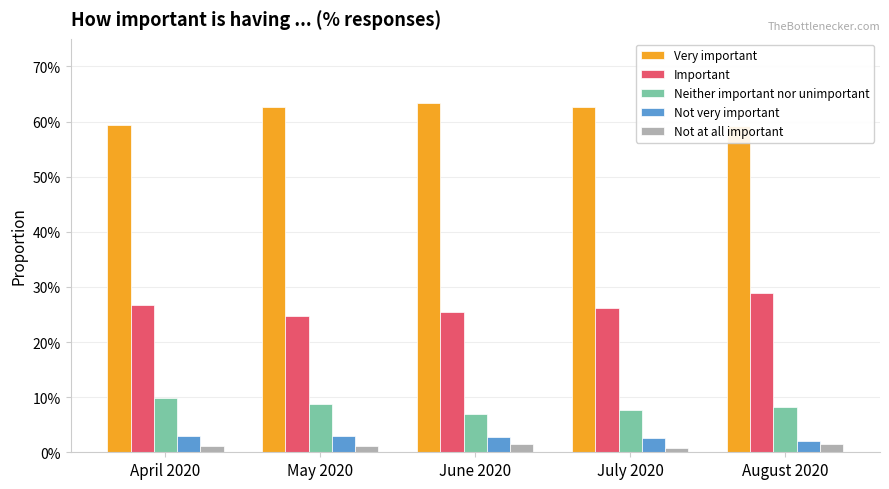

At how many categories does at least one series exceed 0?

5